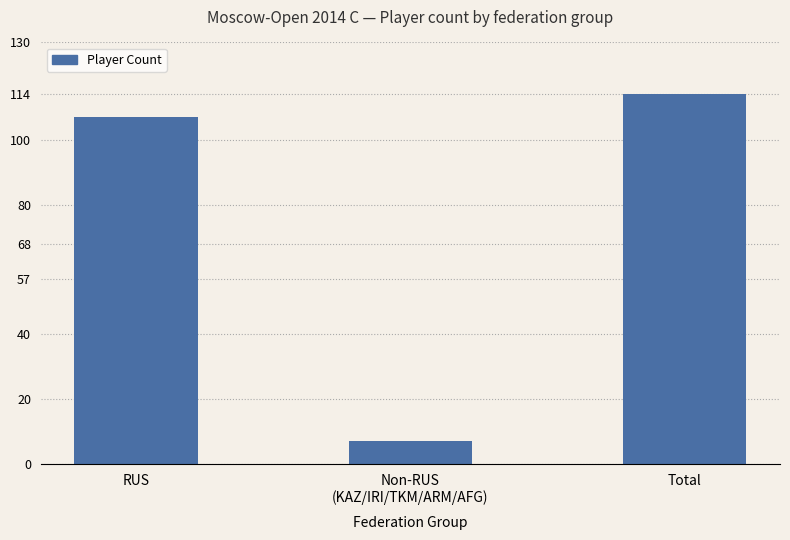

What is the approximate value at RUS, to the nearest 10?

110